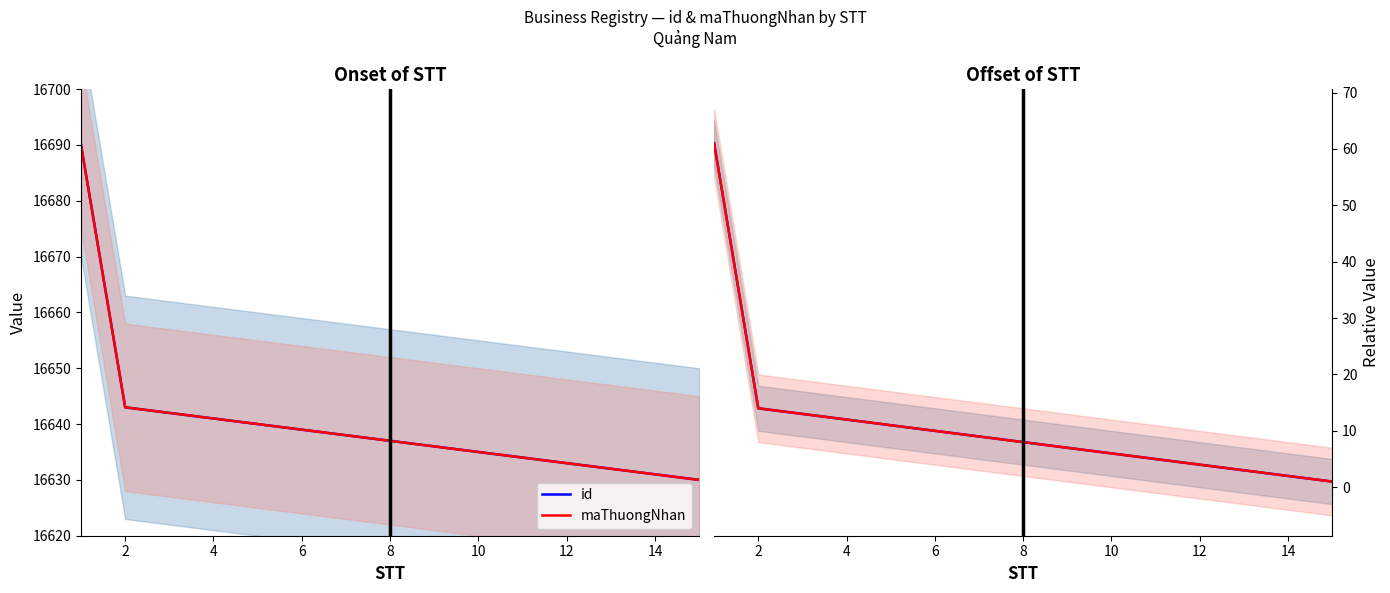

What is the label of the 15th point from the left?

14